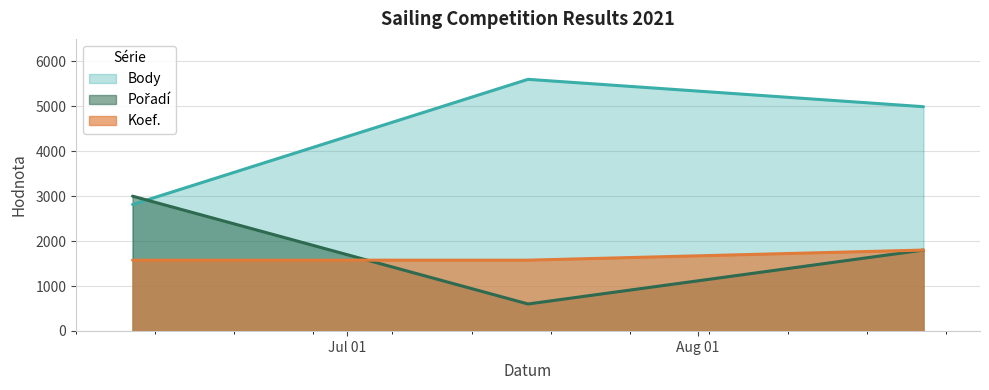

Reading left to right, extract all data points from this chart.

Body: 2814	5600	4991
Pořadí: 3000	600	1800
Koef.: 1575	1575	1800